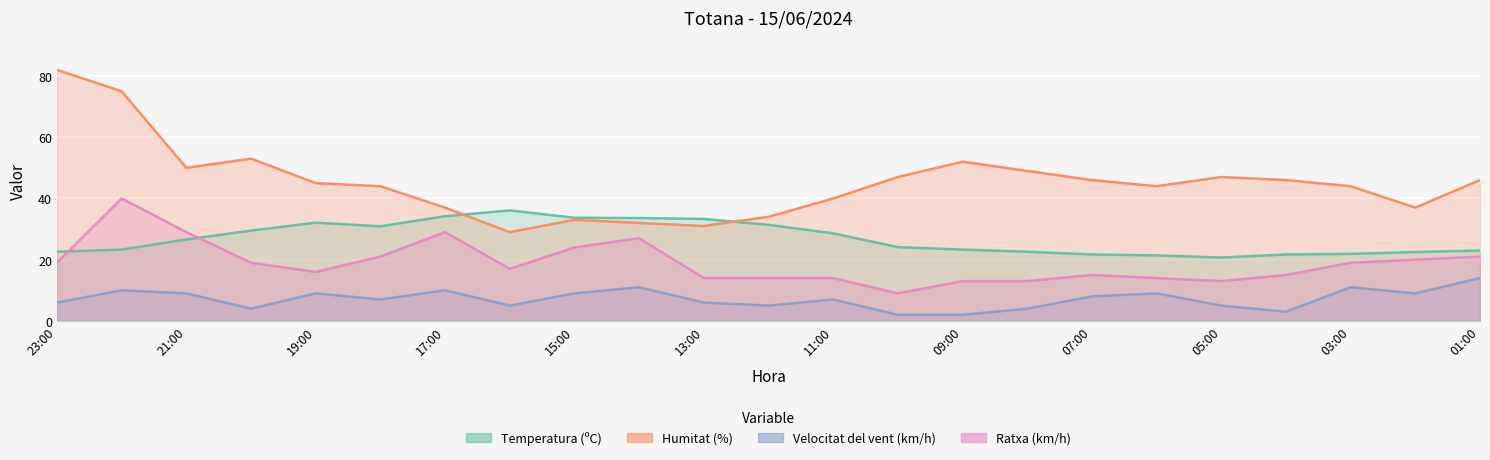

Reading right to left, extract all data points from this chart.

Temperatura (ºC): 23.0	22.5	21.9	21.7	20.7	21.4	21.7	22.6	23.3	24.1	28.6	31.4	33.3	33.6	33.7	36.1	34.2	30.9	32.1	29.5	26.6	23.3	22.6
Humitat (%): 46.0	37.0	44.0	46.0	47.0	44.0	46.0	49.0	52.0	47.0	40.0	34.0	31.0	32.0	33.0	29.0	37.0	44.0	45.0	53.0	50.0	75.0	82.0
Velocitat del vent (km/h): 14.0	9.0	11.0	3.0	5.0	9.0	8.0	4.0	2.0	2.0	7.0	5.0	6.0	11.0	9.0	5.0	10.0	7.0	9.0	4.0	9.0	10.0	6.0
Ratxa (km/h): 21.0	20.0	19.0	15.0	13.0	14.0	15.0	13.0	13.0	9.0	14.0	14.0	14.0	27.0	24.0	17.0	29.0	21.0	16.0	19.0	29.0	40.0	19.0